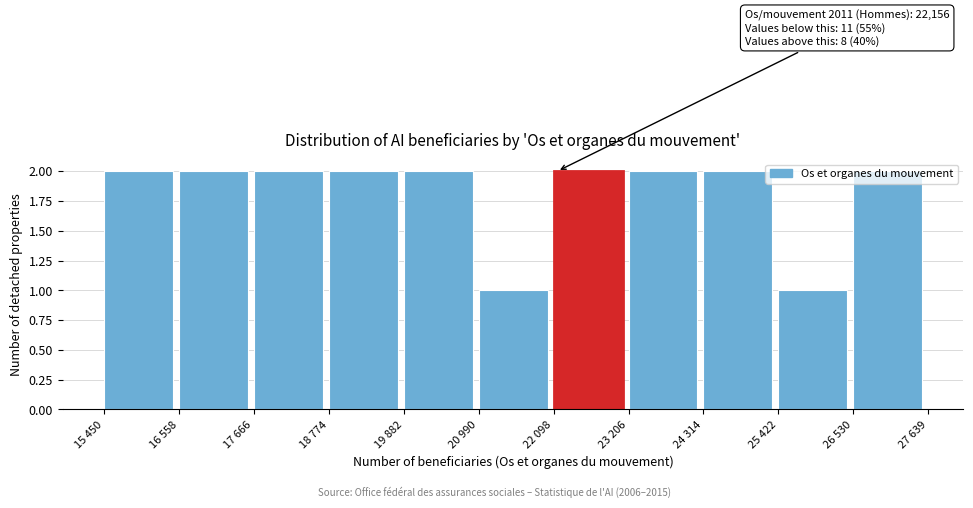

What is the label of the 11th bar from the left?

26 530